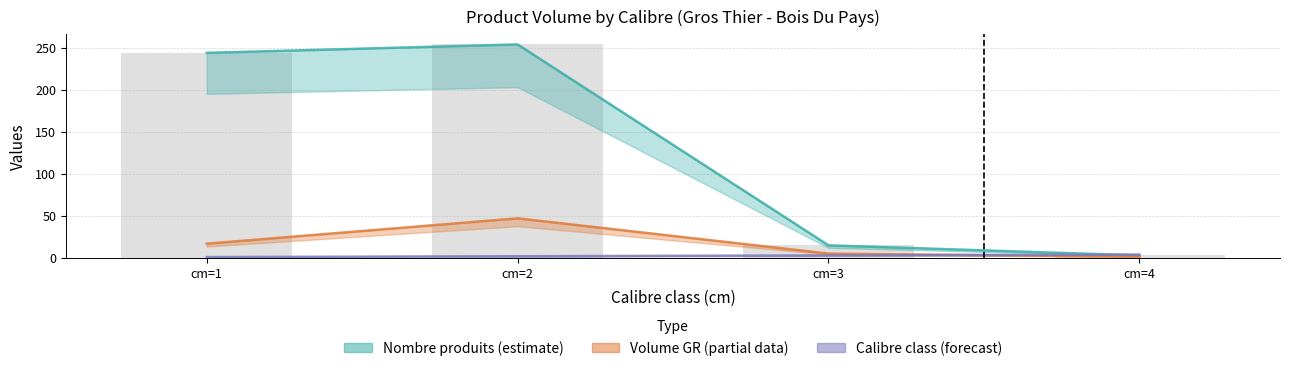

Is the value of produit_vtgr at cm=1 greater than the value of cm at cm=4?

Yes